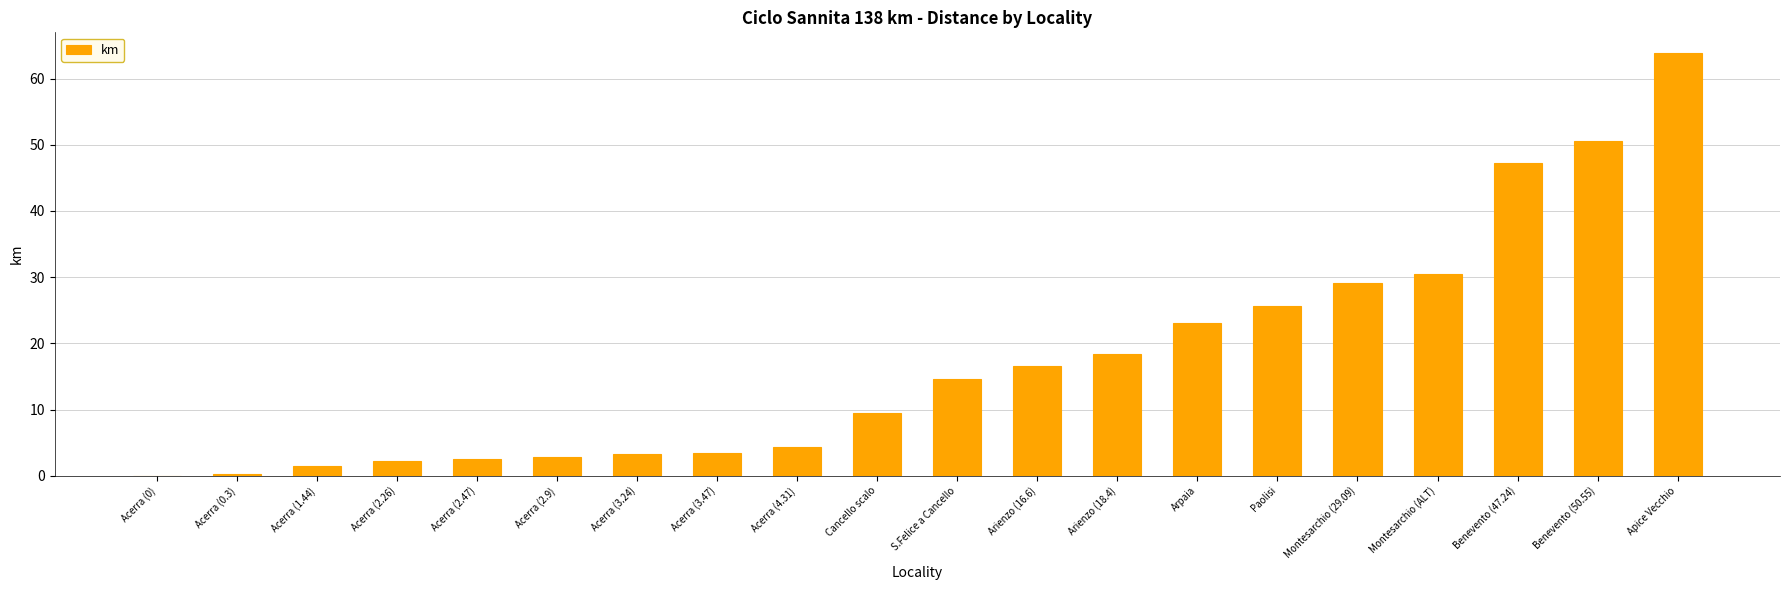

True or false: the data shows 47.2 at Benevento (47.24).

True